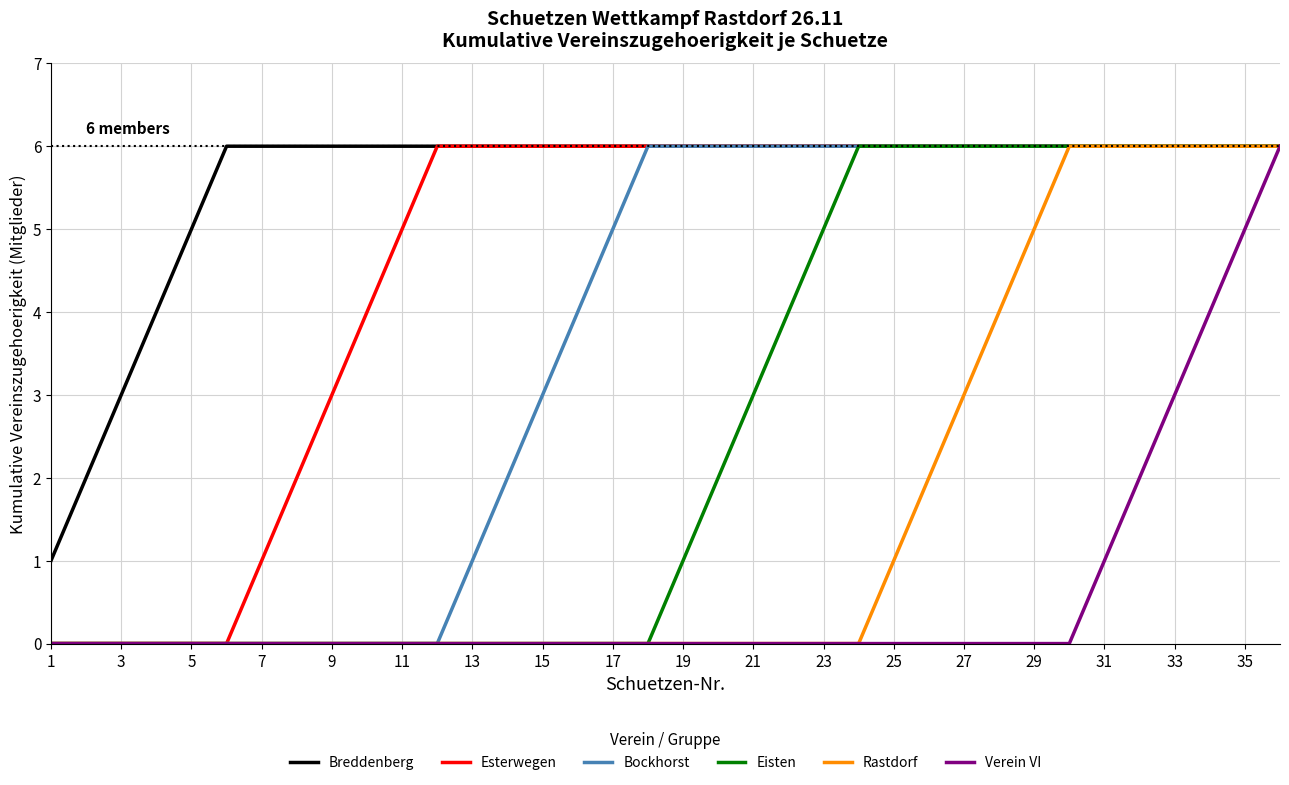

Which series has the largest total across all categories?

Breddenberg